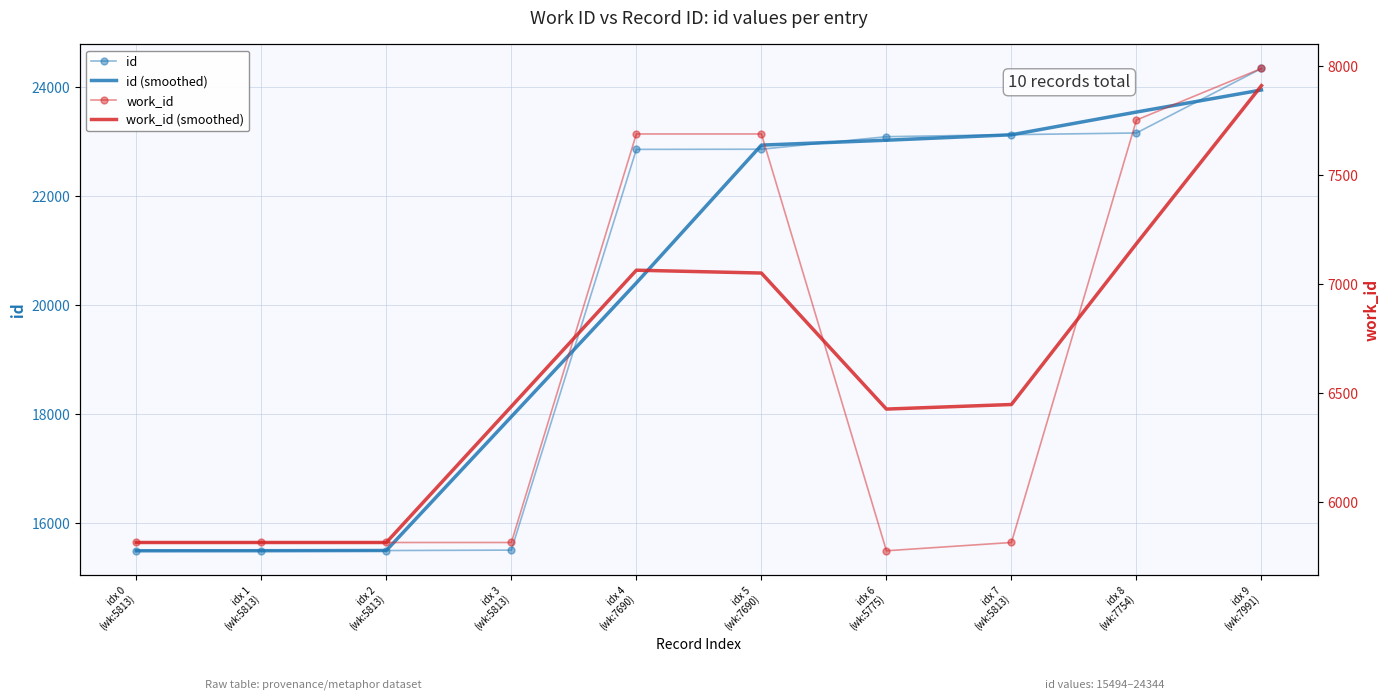

At which category does the chart reach its minimum across all series?

idx 6
(wk:5775)